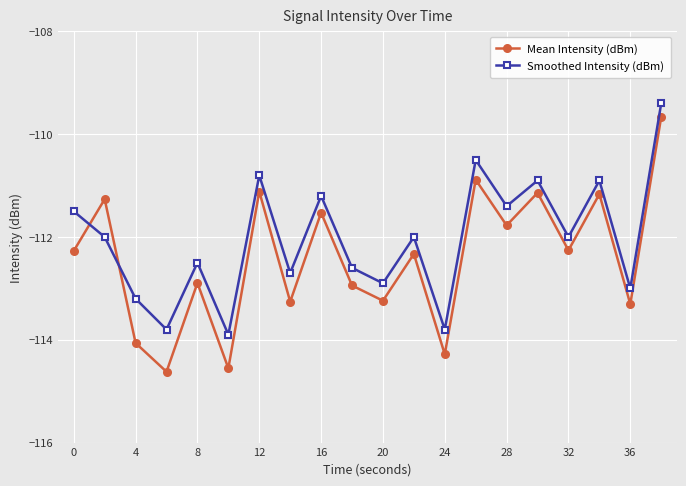

What is the minimum value for Mean Intensity (dBm)?

-114.6